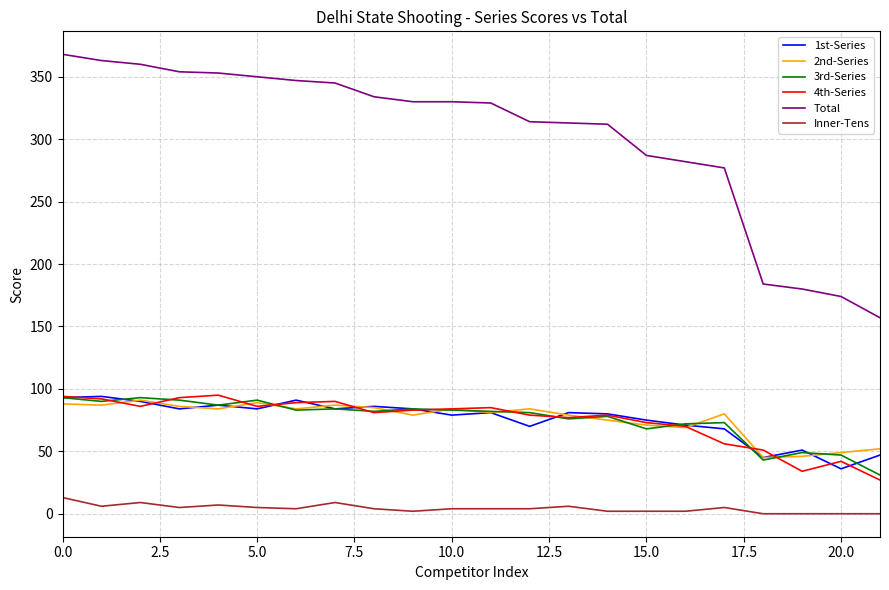

Which series ends up on top after the final intersection of 1st-Series and 4th-Series?

1st-Series